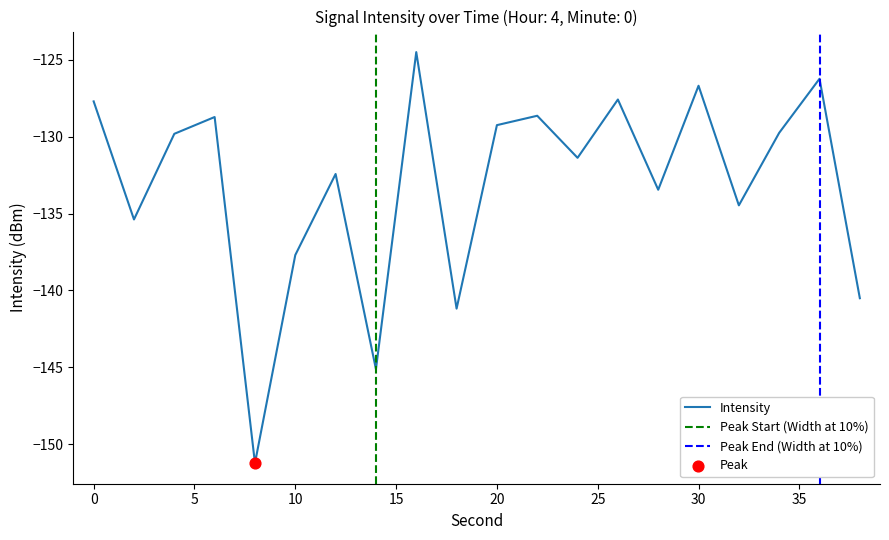

What is the change in value from 0 to 30?

+1.0